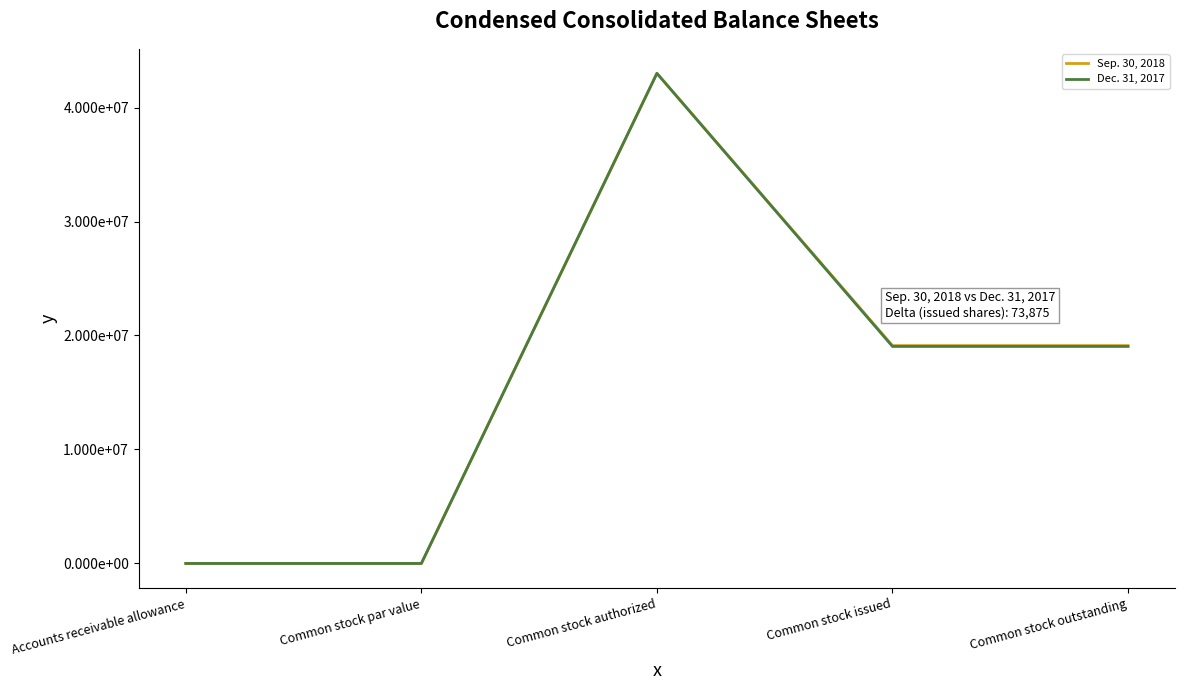

What are all the series names shown in the legend?

Sep. 30, 2018, Dec. 31, 2017